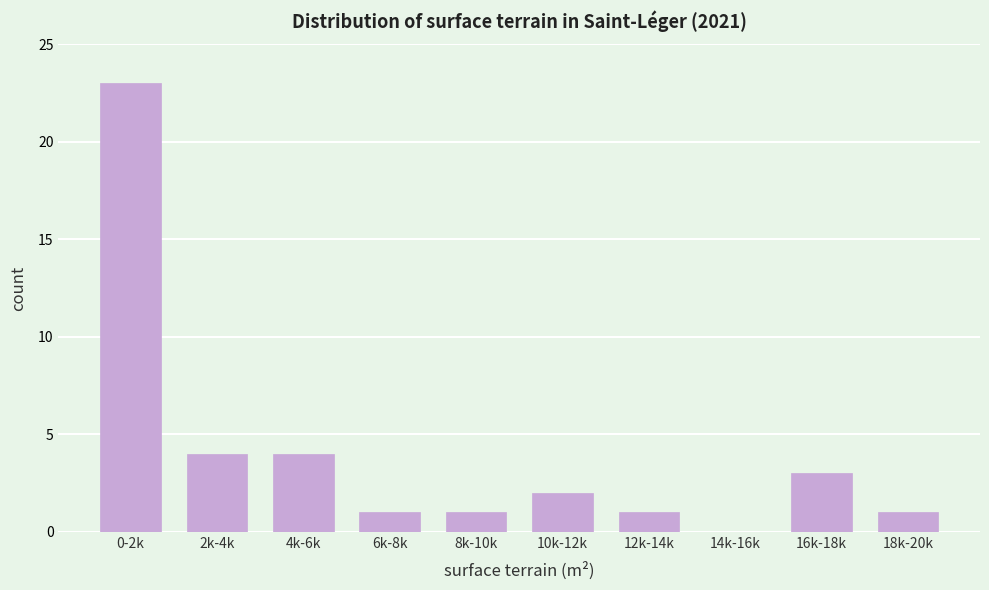

Reading left to right, list all the values displayed in this chart.

0-2k=23	2k-4k=4	4k-6k=4	6k-8k=1	8k-10k=1	10k-12k=2	12k-14k=1	14k-16k=0	16k-18k=3	18k-20k=1